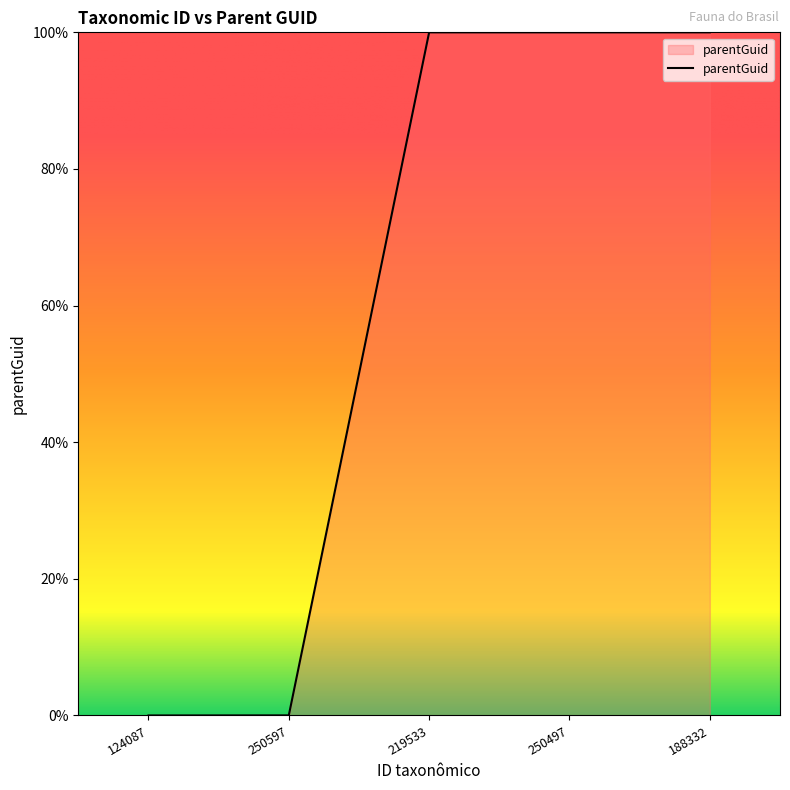

What is the maximum value shown in the chart?

100.0